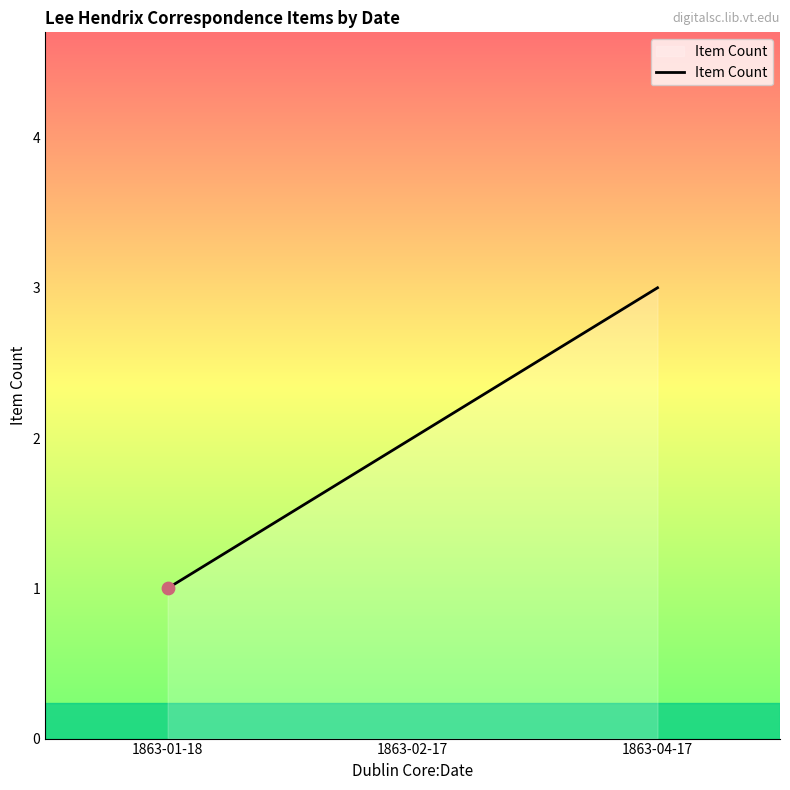

Which has a higher value, 1863-04-17 or 1863-01-18?

1863-04-17